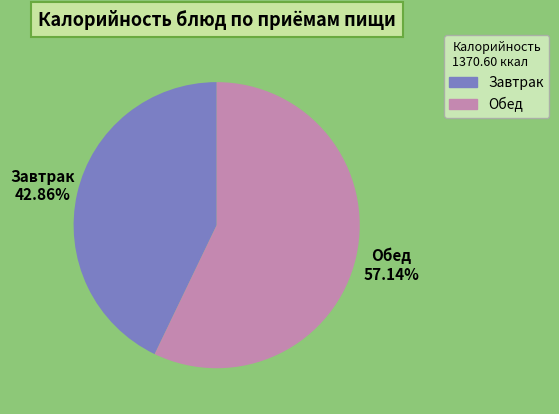

Count the number of slices in the pie.

2